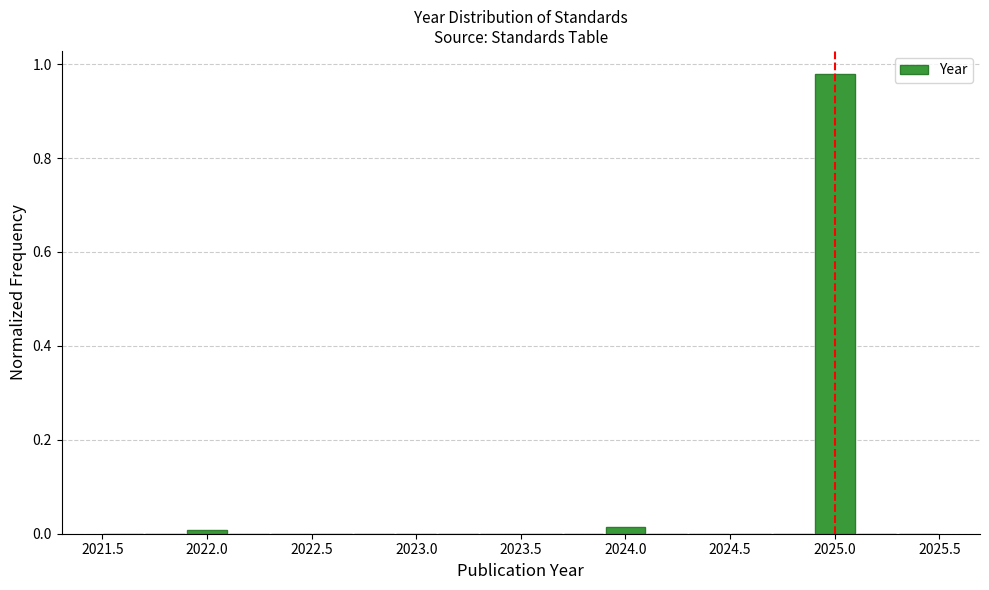

How tall is the bar that spans 2024.9 to 2025.1 on the x-axis? The values are not printed on the chart, so give them approximately, as read against the axis.

0.98